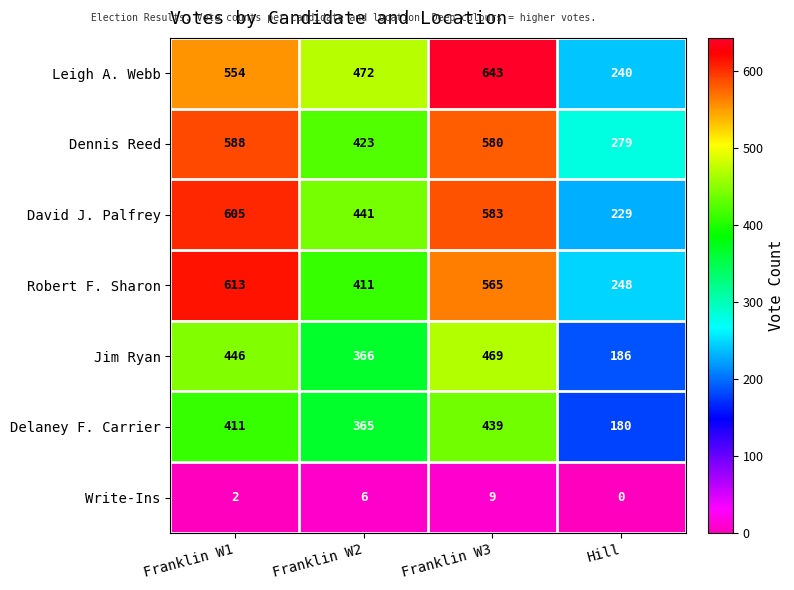

True or false: Delaney F. Carrier has a value of 247 at Franklin W2.

False